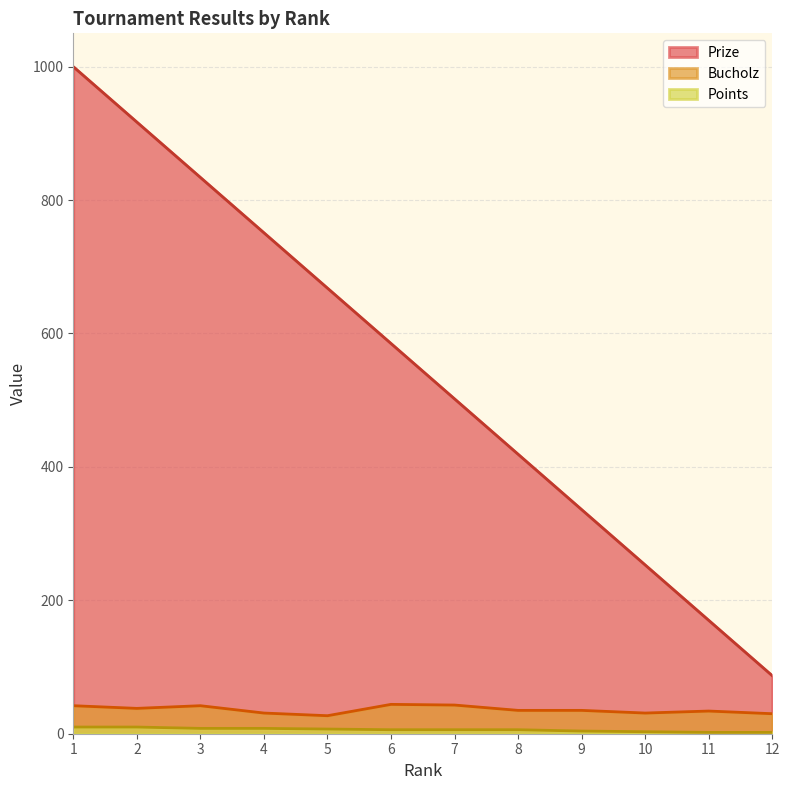

What is the value of the Points point at the 10th from the left?

3